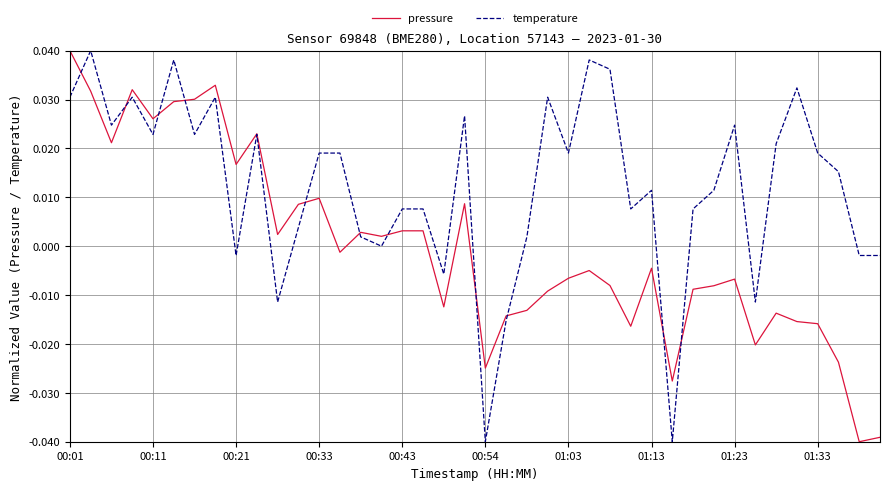

List the series in order of their overall mean, highest first.

temperature, pressure